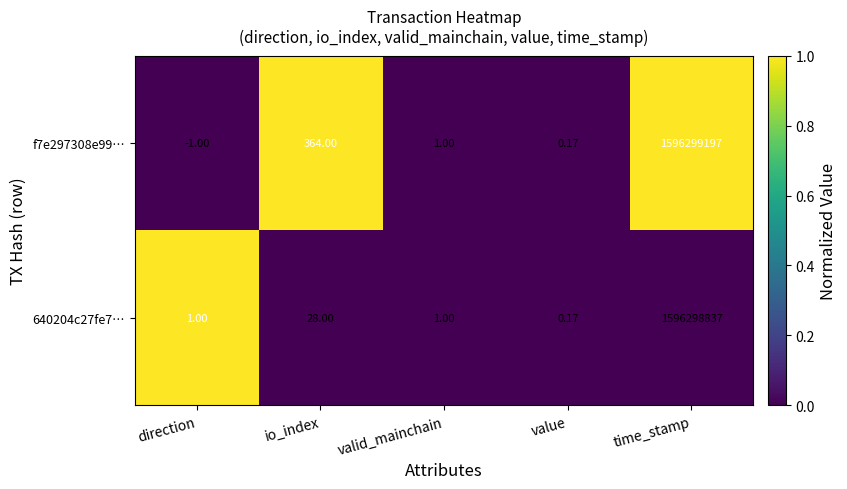

Which category has the highest value across all series?

time_stamp